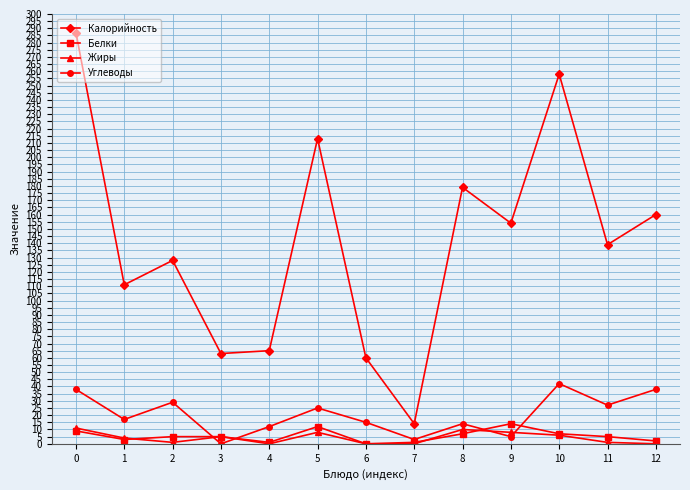

True or false: Углеводы has a value of 42 at 10.

True